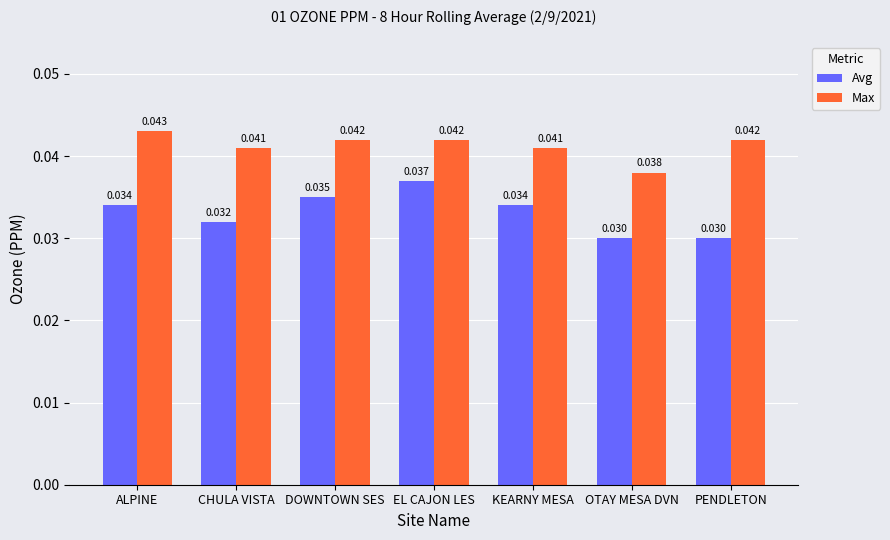

Count the Max values in the range 0 to 1.

7